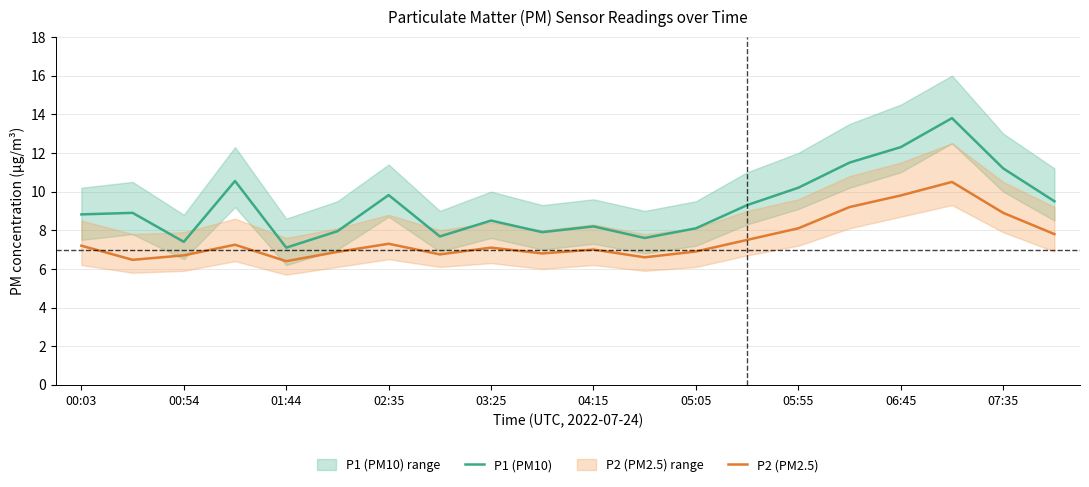

What are all the series names shown in the legend?

P1 (PM10), P2 (PM2.5)